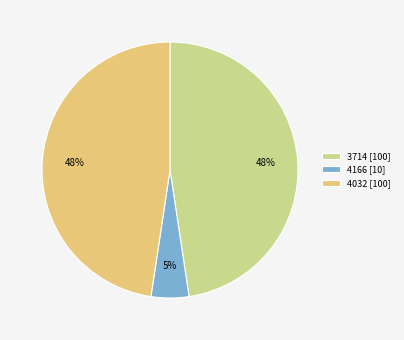

To the nearest percent, what is the difference between the largest and smallest slice percentages?

43%